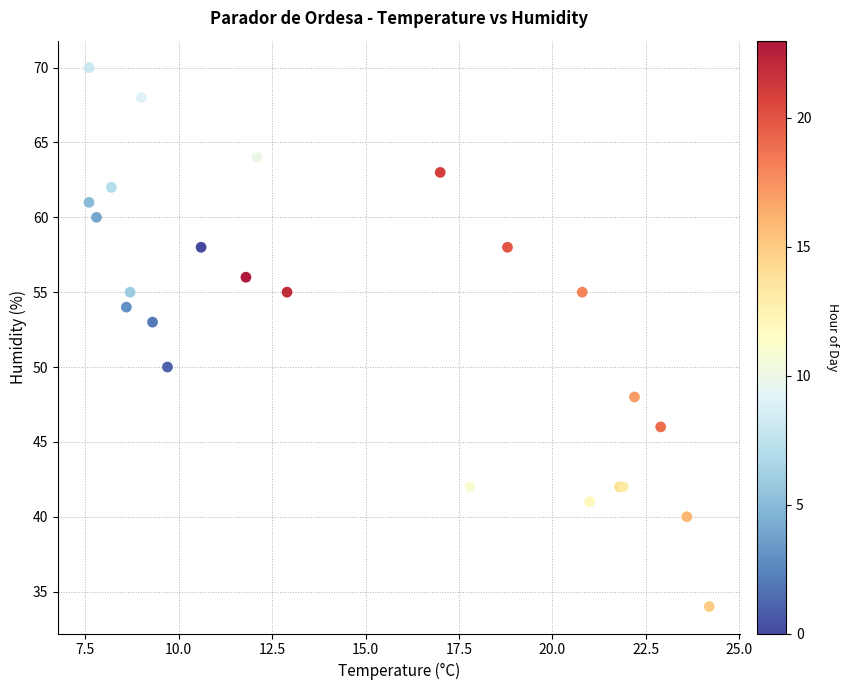

What Y value in the scatter plot is closest to 52?

53